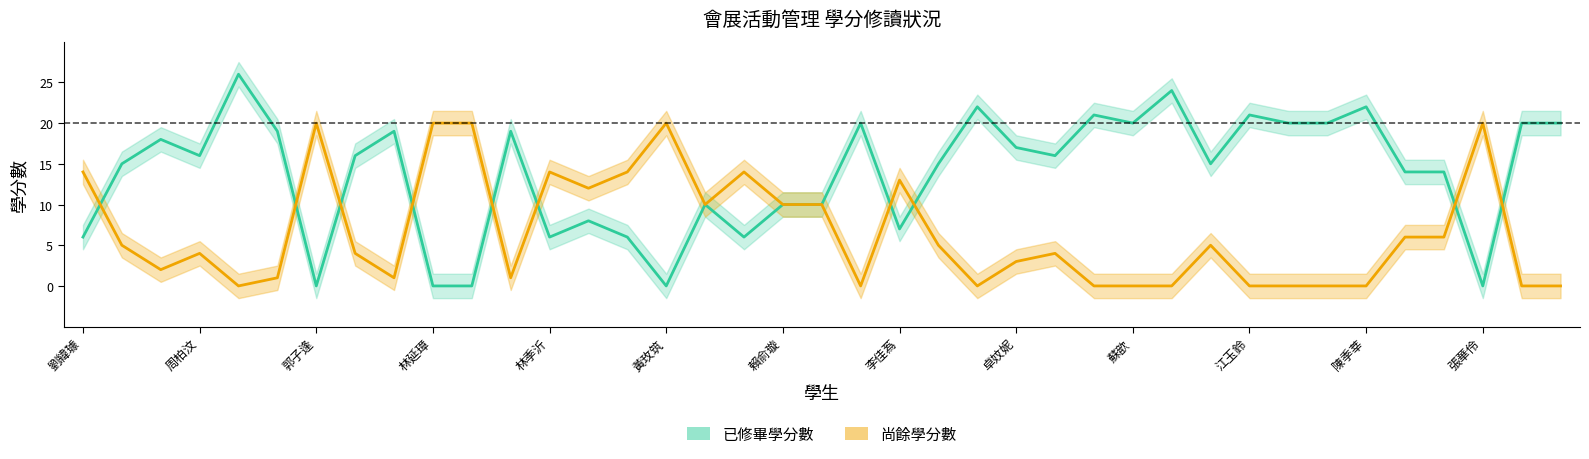

Which series has the largest total across all categories?

already_earned